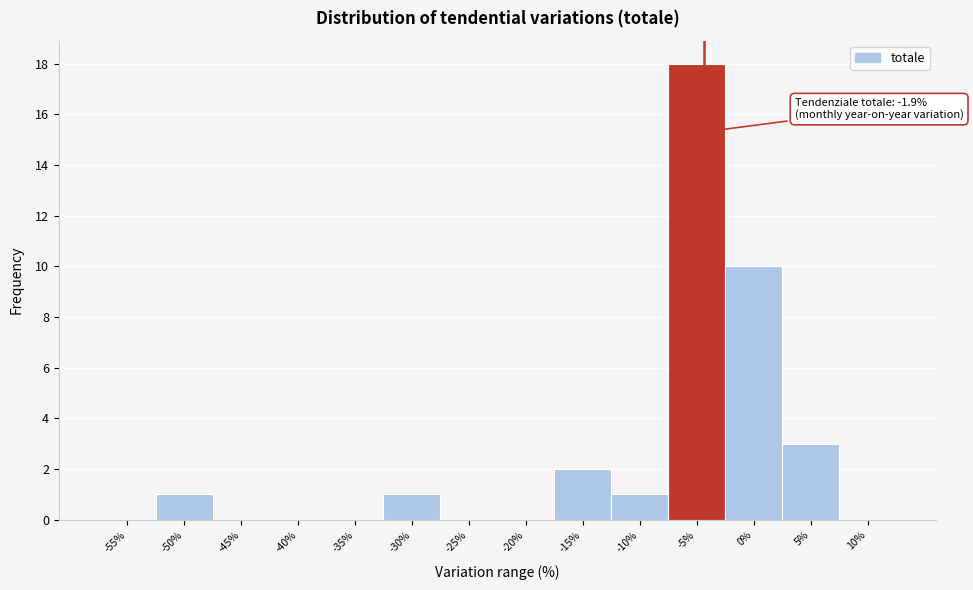

Reading left to right, extract all data points from this chart.

-55%=0	-50%=1	-45%=0	-40%=0	-35%=0	-30%=1	-25%=0	-20%=0	-15%=2	-10%=1	-5%=18	0%=10	5%=3	10%=0